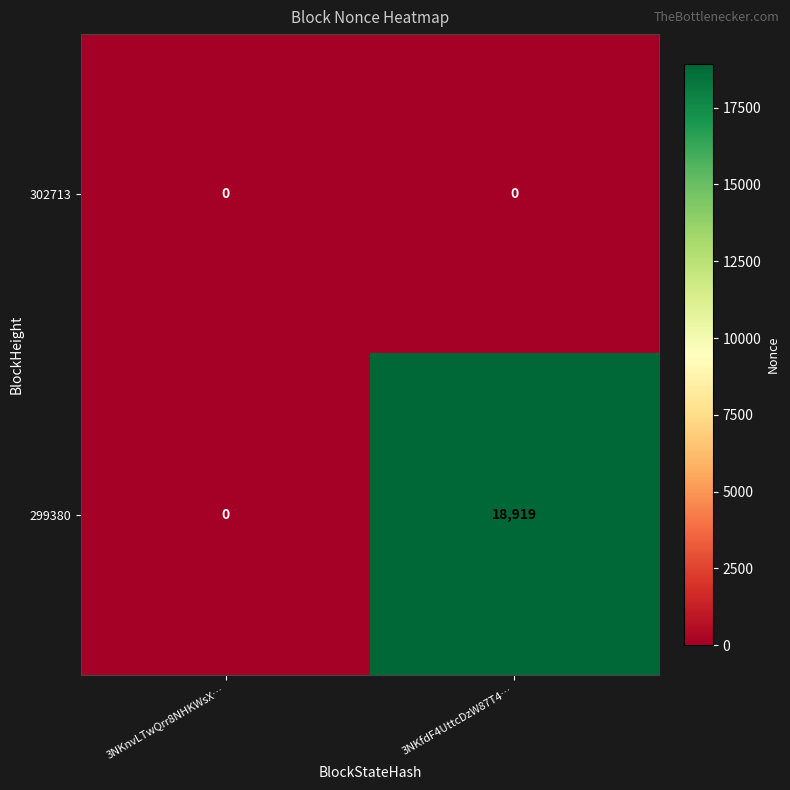

What is the difference between the highest and lowest values at 3NKfdF4UttcDzW87T4…?

18919